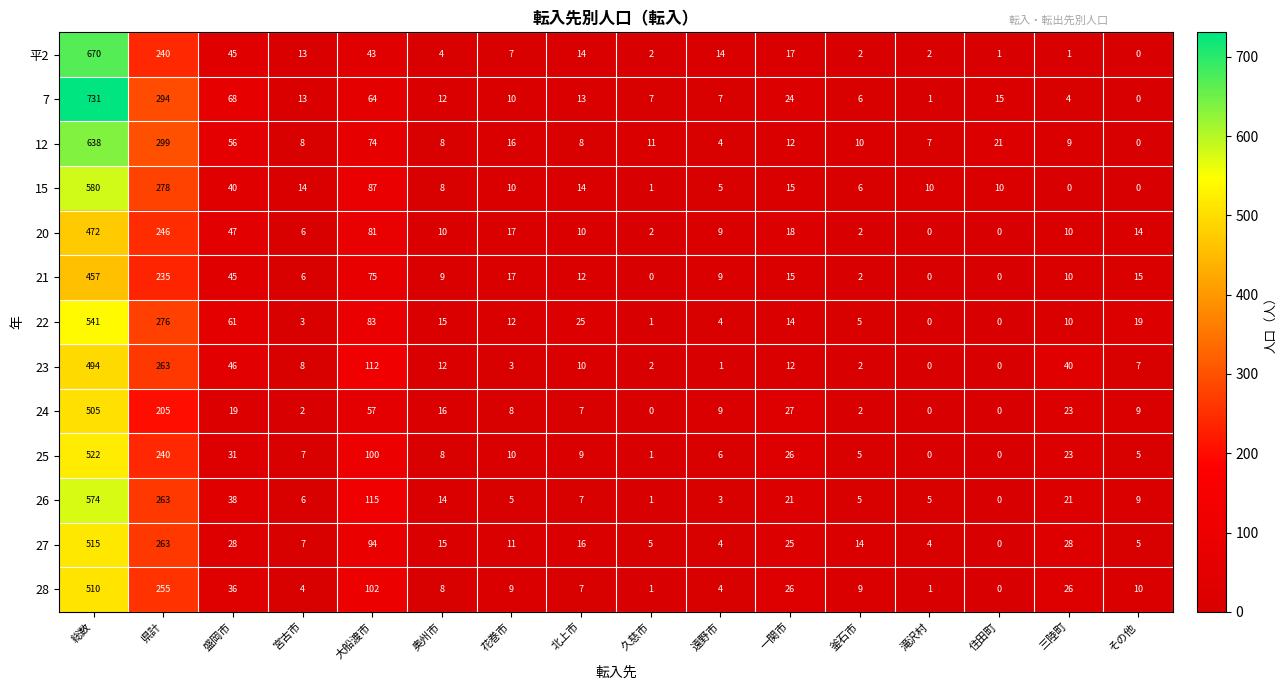

Which series has the largest range (max minus min)?

7